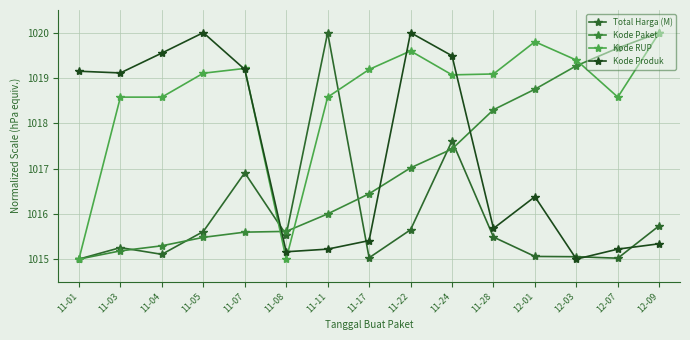

Which series has the widest spread of values?

Total Harga (M)